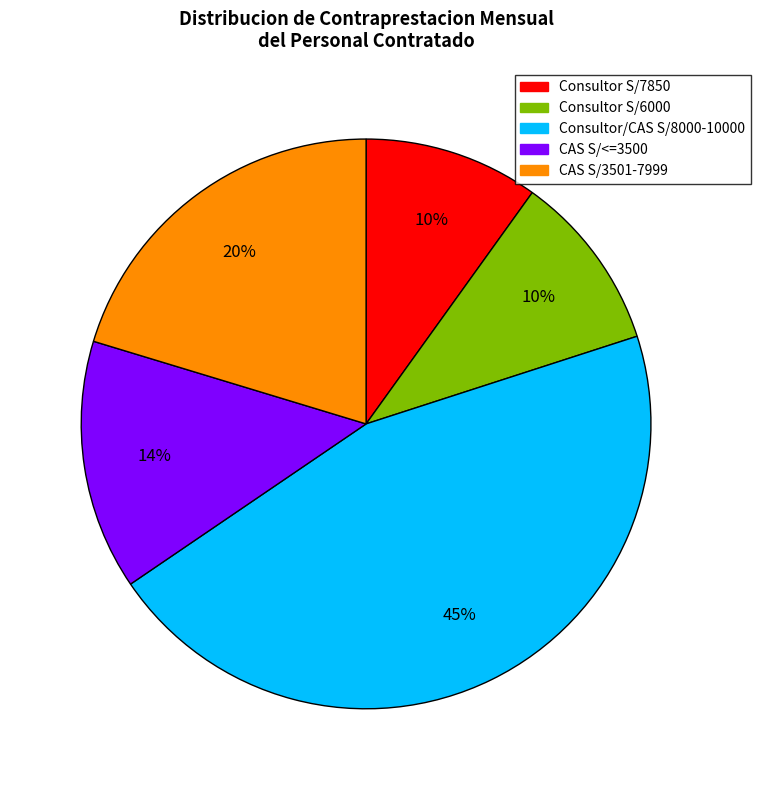

How many slices are in this pie chart?

5